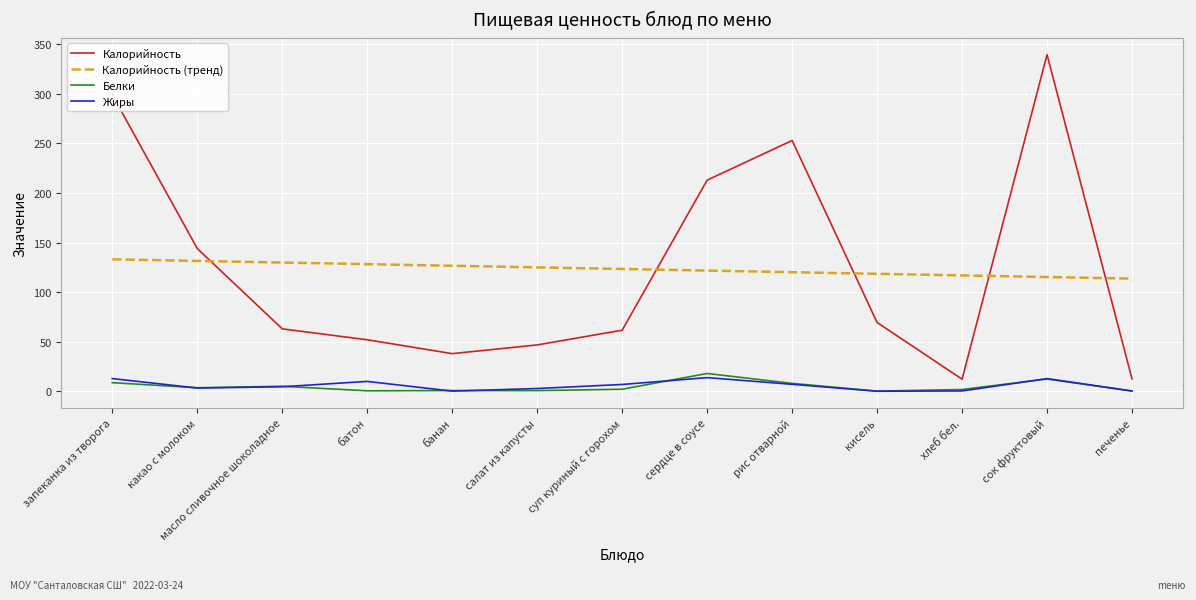

Which series changed the most between кисель and хлеб бел.?

Калорийность